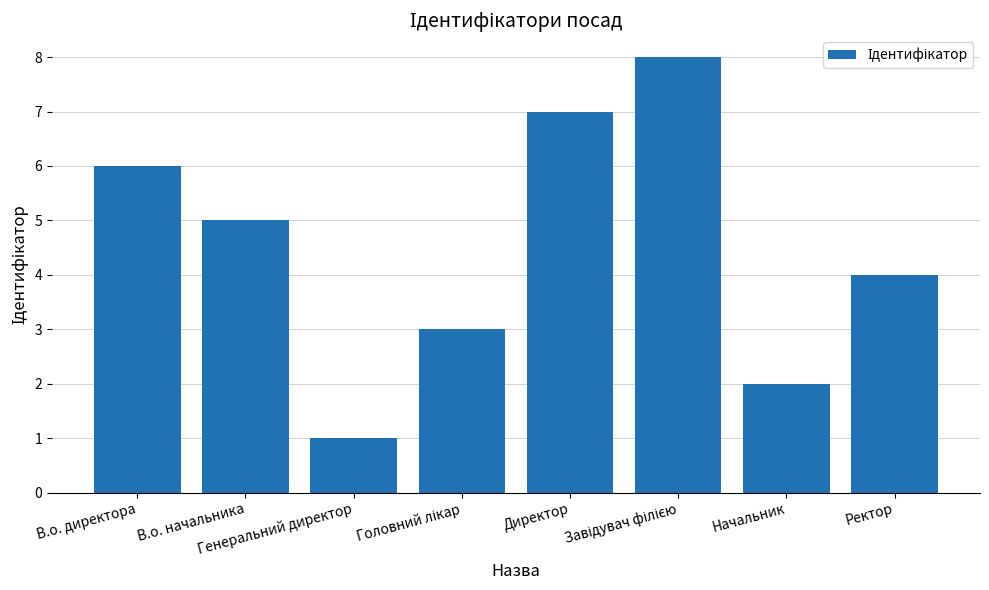

What is the difference between the maximum and minimum values?

7